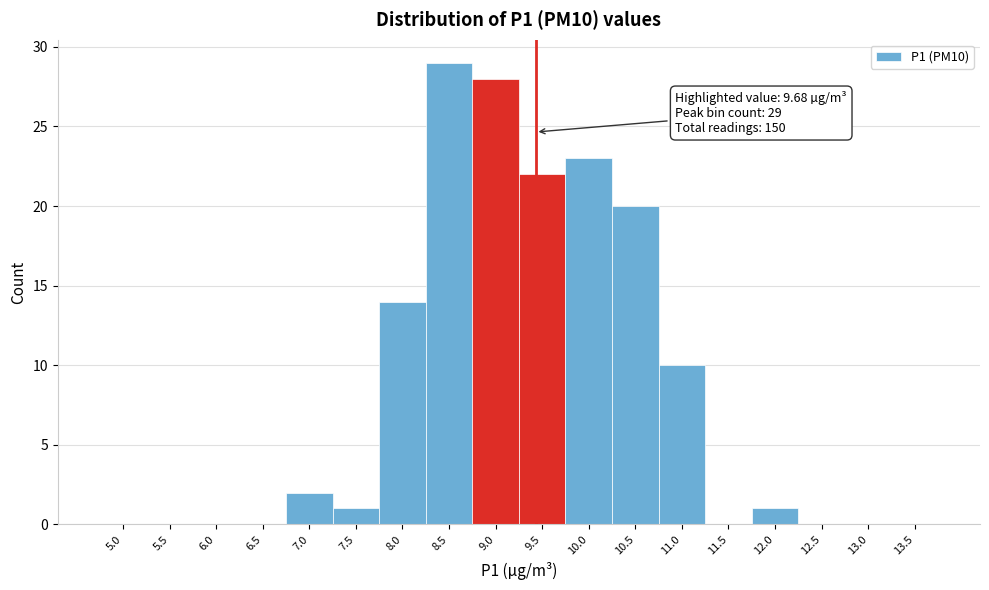

Reading right to left, what are all the values shown in this chart?

13.5=0	13.0=0	12.5=0	12.0=1	11.5=0	11.0=10	10.5=20	10.0=23	9.5=22	9.0=28	8.5=29	8.0=14	7.5=1	7.0=2	6.5=0	6.0=0	5.5=0	5.0=0